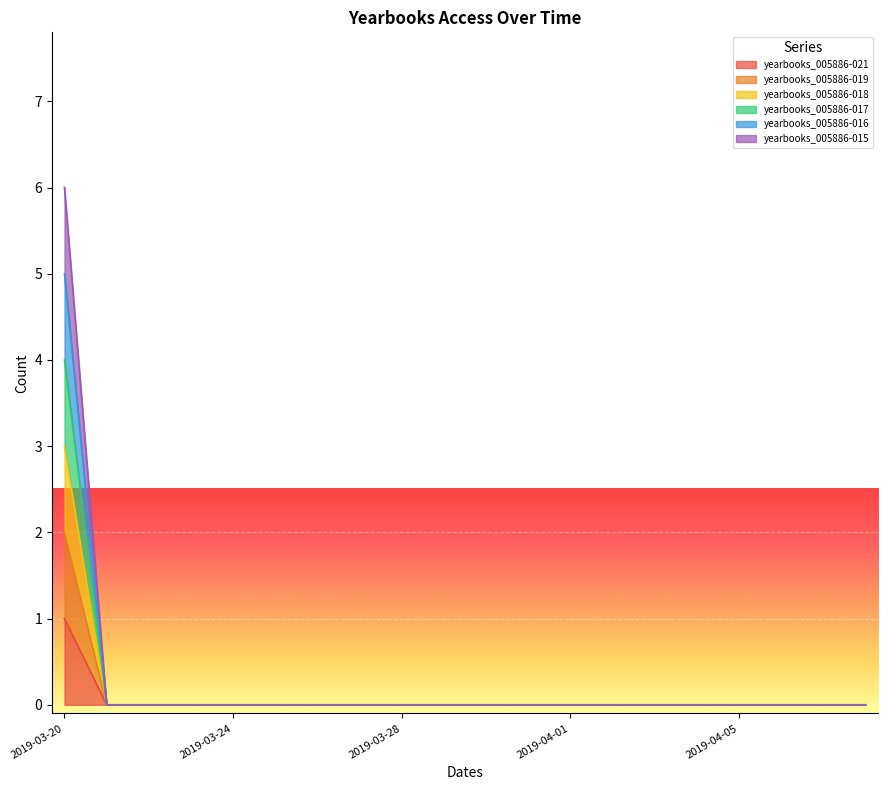

Which category has the lowest value in the yearbooks_005886-021 series?

2019-03-21